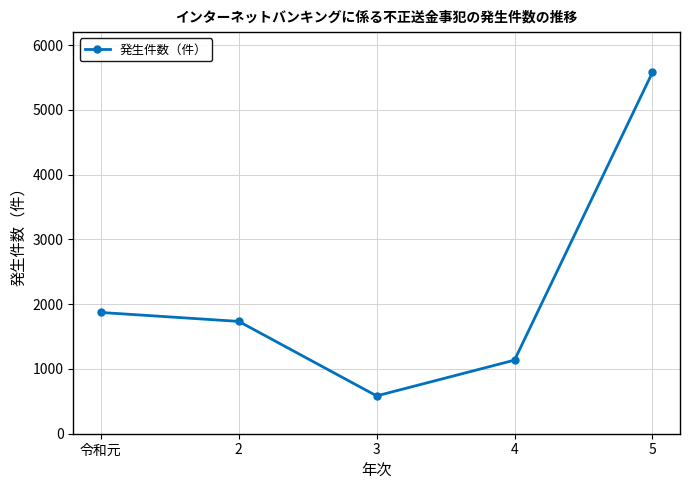

Where is the first local minimum?

3